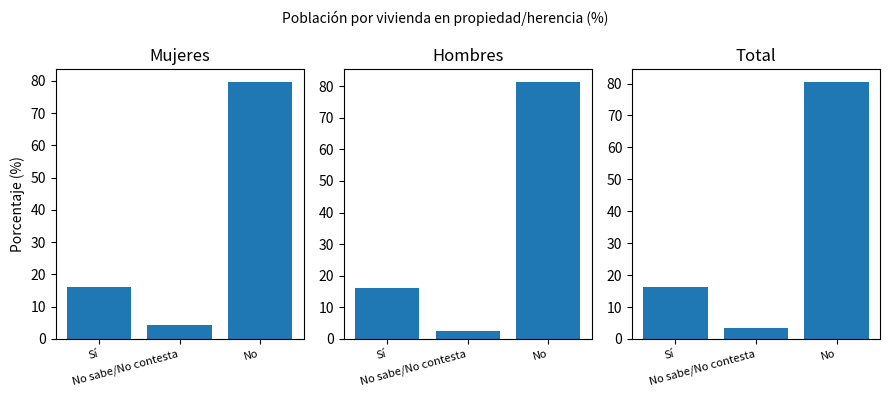

Reading left to right, extract all data points from this chart.

Mujeres: 16.1	4.2	79.7
Hombres: 16.2	2.4	81.4
Total: 16.1	3.3	80.6